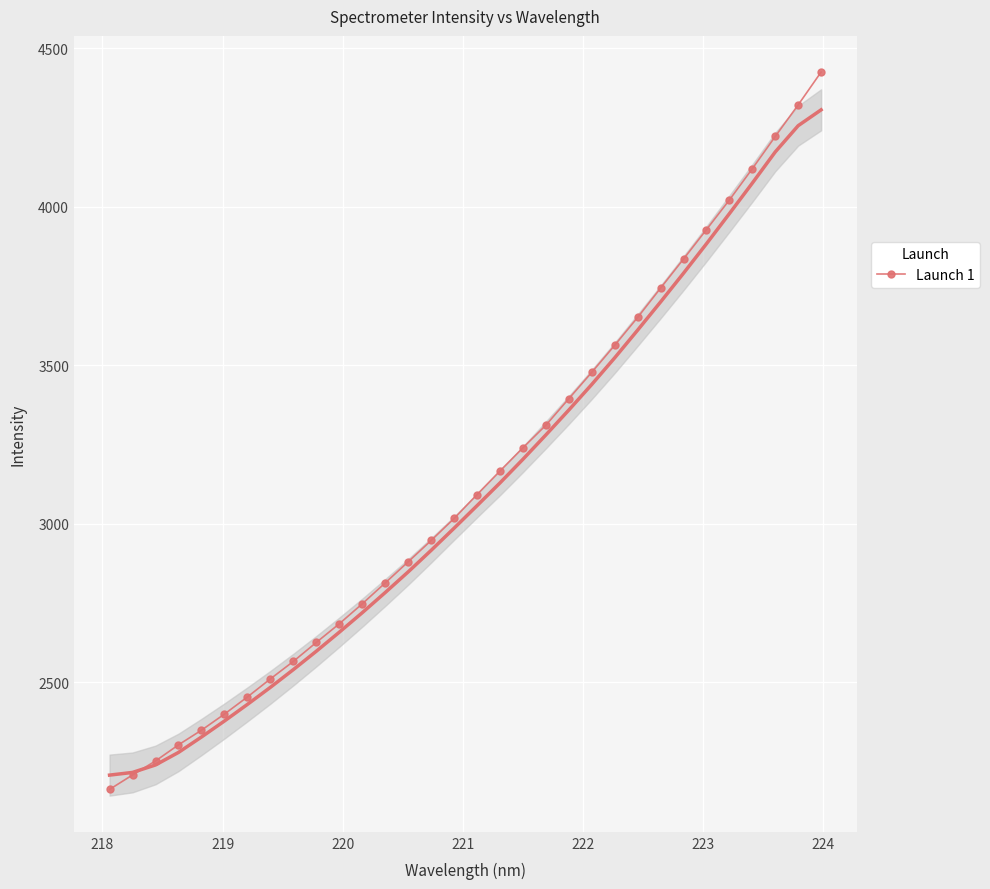

Reading left to right, extract all data points from this chart.

2162.4	2208.0	2252.1	2303.0	2349.2	2400.0	2454.0	2511.1	2566.2	2626.1	2685.0	2747.9	2813.9	2880.5	2947.7	3017.2	3092.7	3167.1	3240.2	3311.5	3395.2	3478.4	3563.8	3651.6	3744.1	3835.8	3928.7	4022.1	4120.8	4222.5	4322.1	4425.6